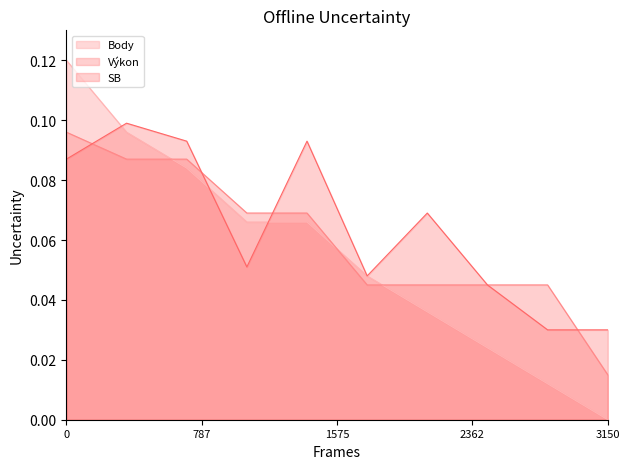

Count the Body values in the range 0 to 1.

10